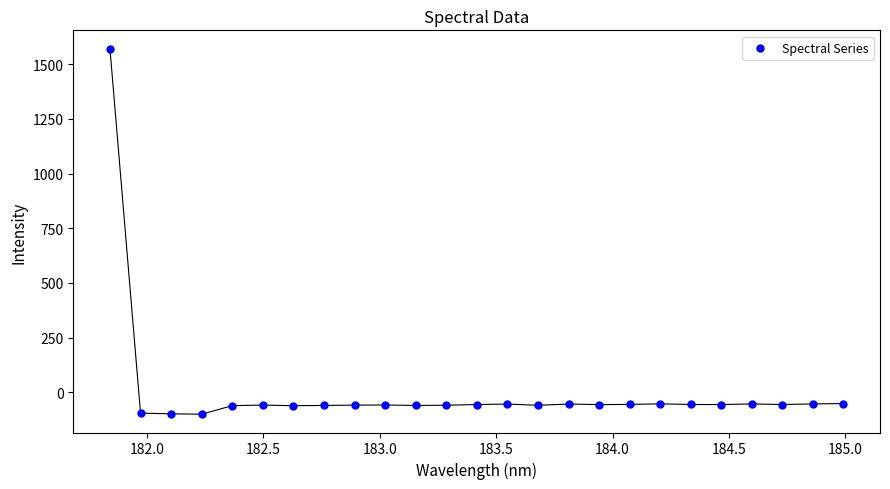

What is the range of X values (max minus min)?

3.1